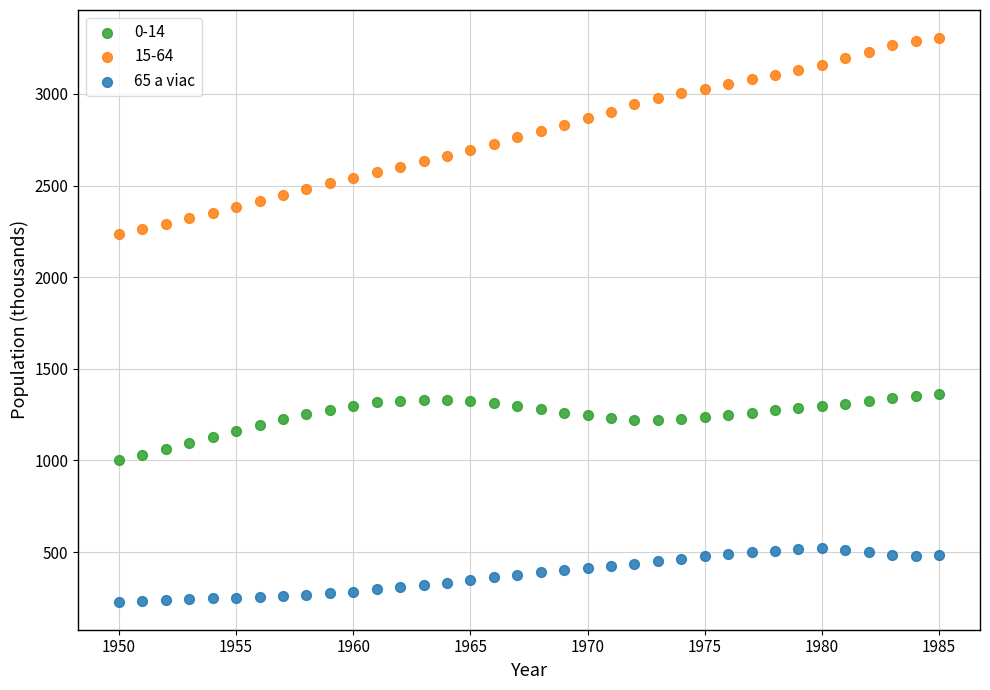

Which series reaches the minimum Y coordinate?

65 a viac